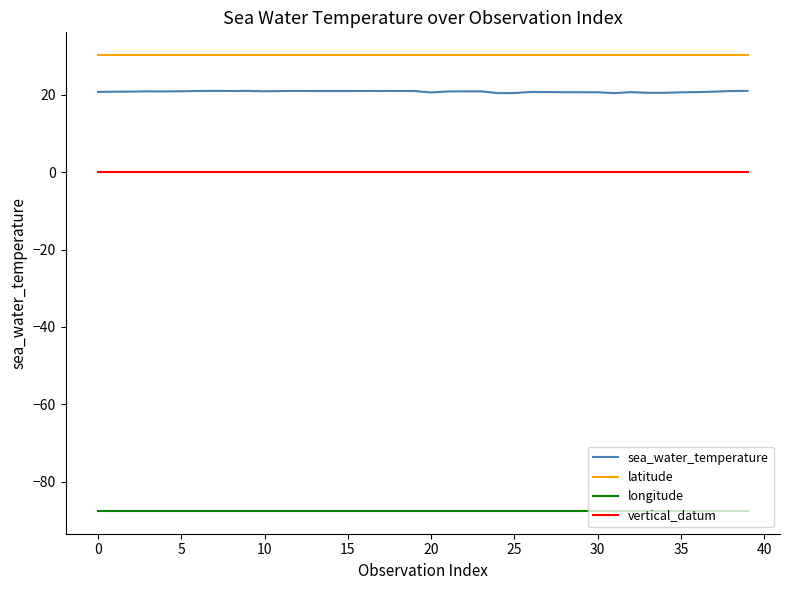

True or false: latitude and vertical_datum intersect in this chart.

False